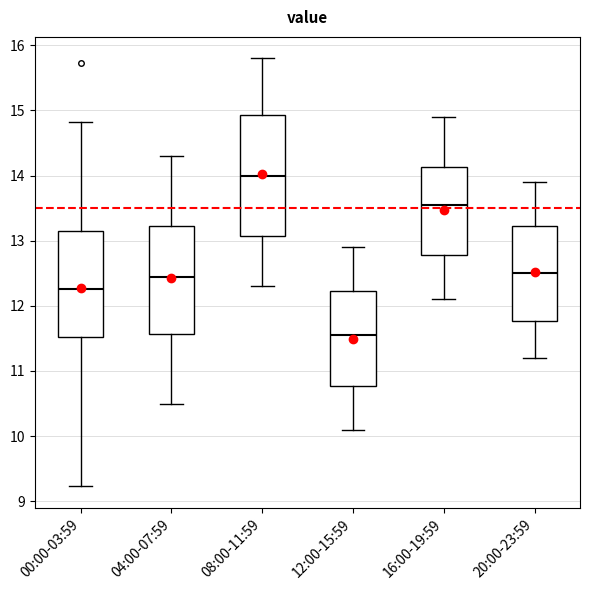

Reading left to right, transcribe this box plot: for each box, give where its median line is, the range the box spans, and where its two whiskers end, as read against the y-axis. The values are not printed on the chart, so give them approximately, as read against the axis.

00:00-03:59: median 12.3, box 11.5 to 13.1, whiskers 9.2 to 14.8
04:00-07:59: median 12.5, box 11.6 to 13.2, whiskers 10.5 to 14.3
08:00-11:59: median 14.0, box 13.1 to 14.9, whiskers 12.3 to 15.8
12:00-15:59: median 11.6, box 10.8 to 12.2, whiskers 10.1 to 12.9
16:00-19:59: median 13.6, box 12.8 to 14.1, whiskers 12.1 to 14.9
20:00-23:59: median 12.5, box 11.8 to 13.2, whiskers 11.2 to 13.9